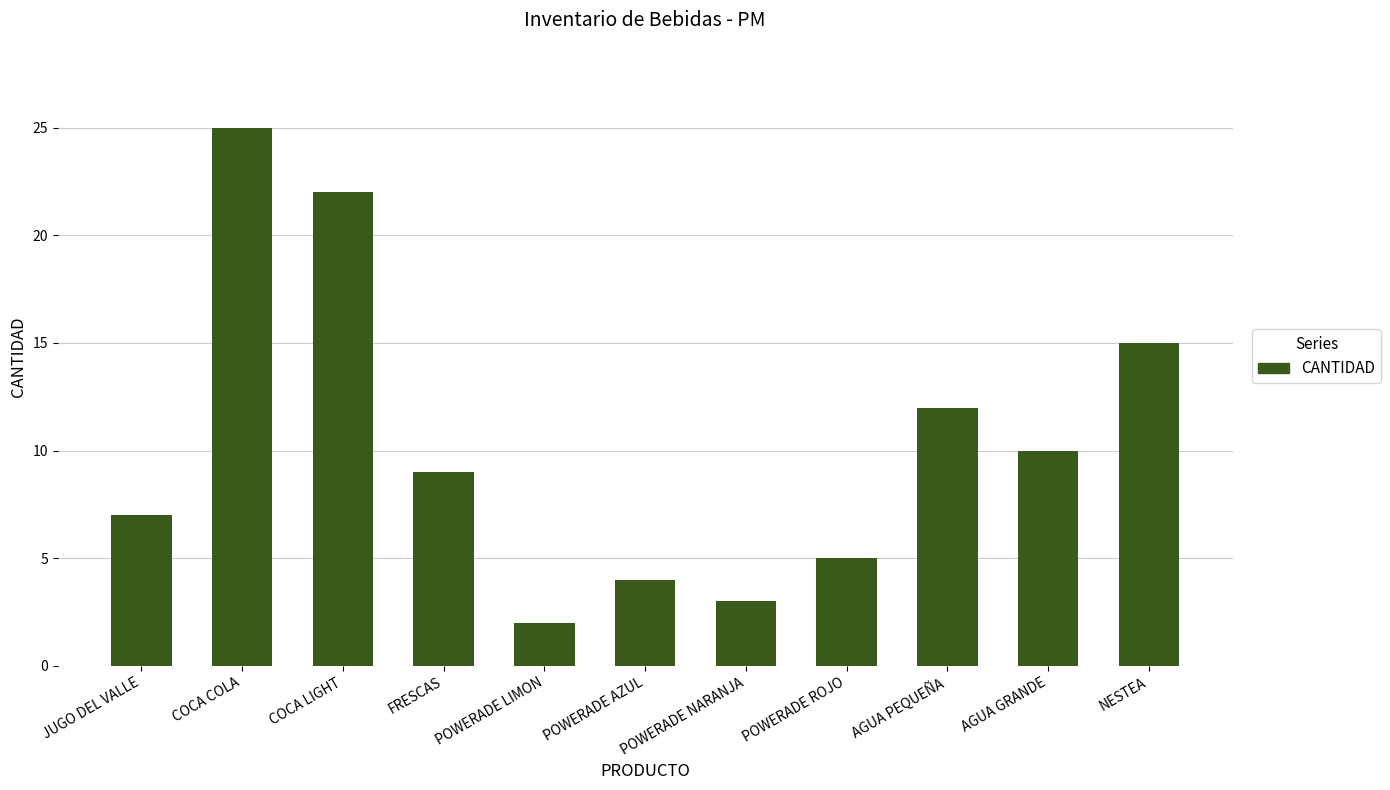

What is the label of the 10th bar from the right?

COCA COLA